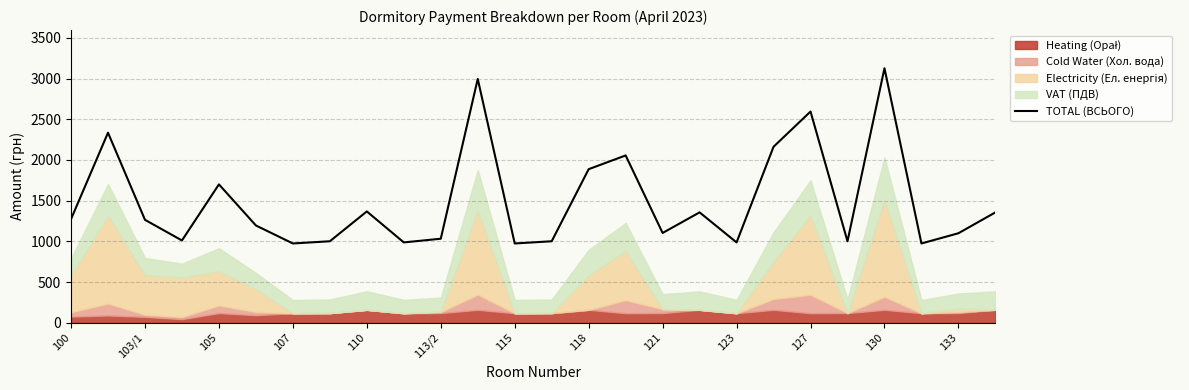

The value of TOTAL (ВСЬОГО) at 123 is 987.5. True or false?

True